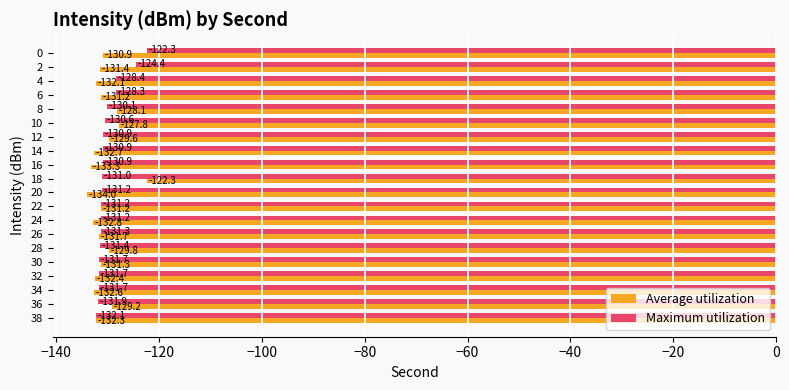

What is the maximum value for Average utilization?

-122.3